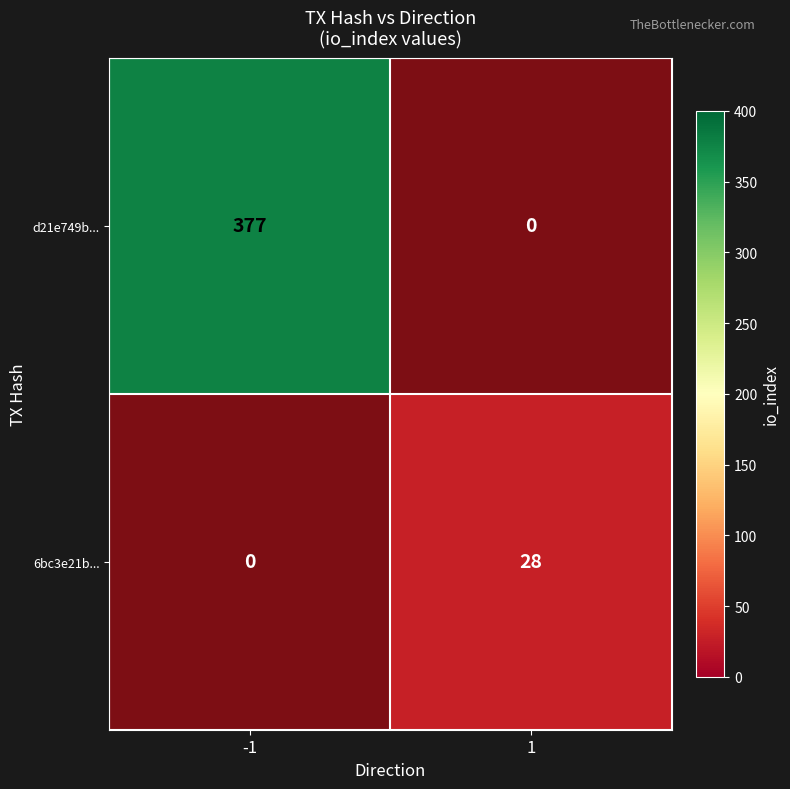

Rank the series at -1 from lowest to highest value.

6bc3e21b..., d21e749b...